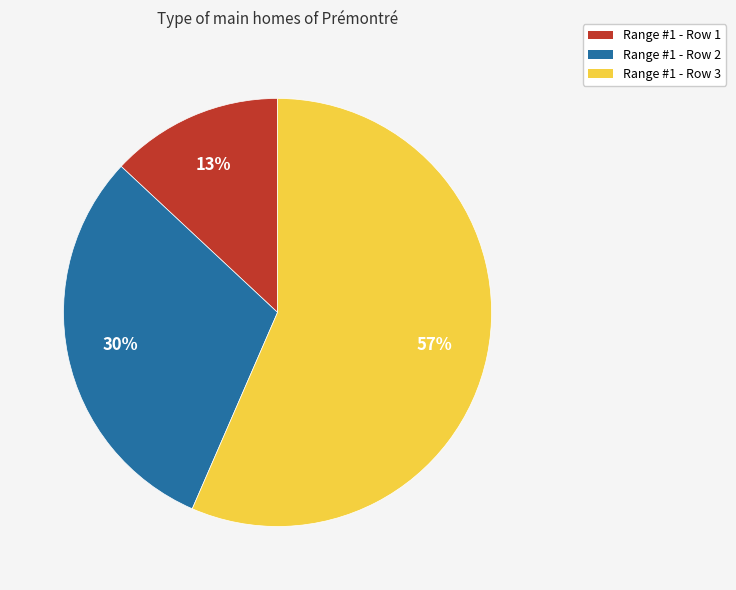

Between Range #1 - Row 2 and Range #1 - Row 1, which is larger?

Range #1 - Row 2